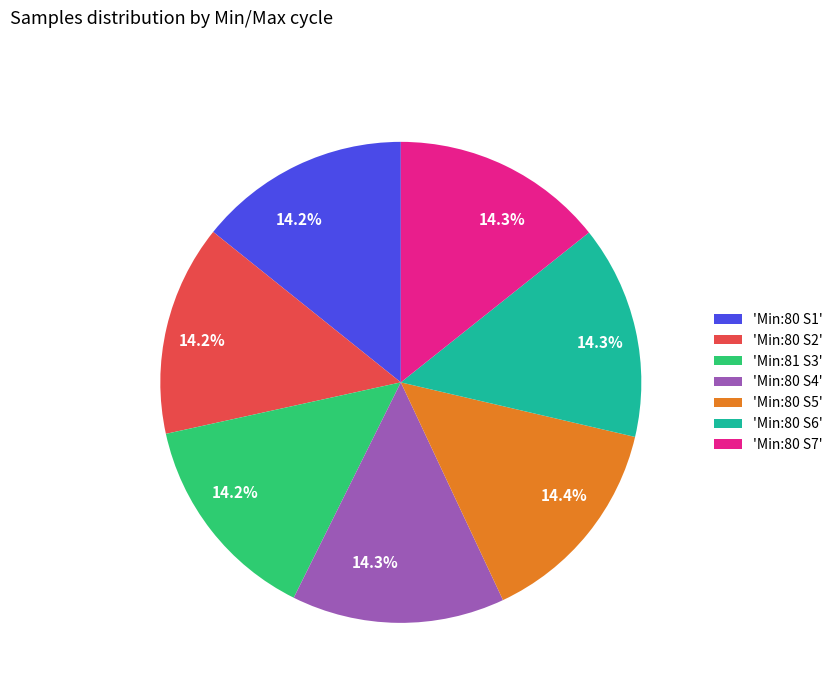

What is the ratio of the value at 'Min:80 S6' to the value at 'Min:81 S3'?

1.0